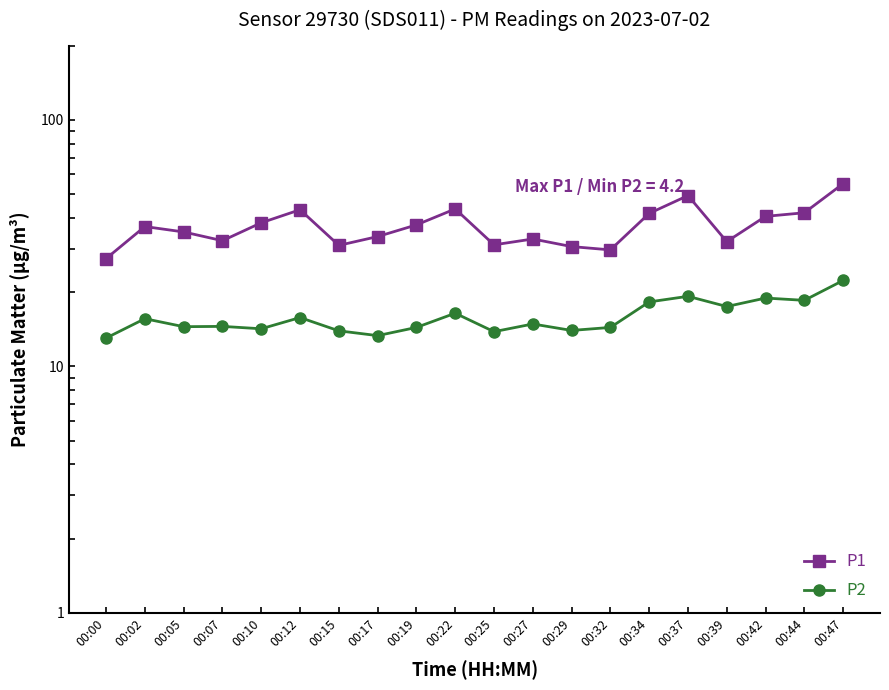

What is the difference between the highest and lowest values at 00:00?

14.3